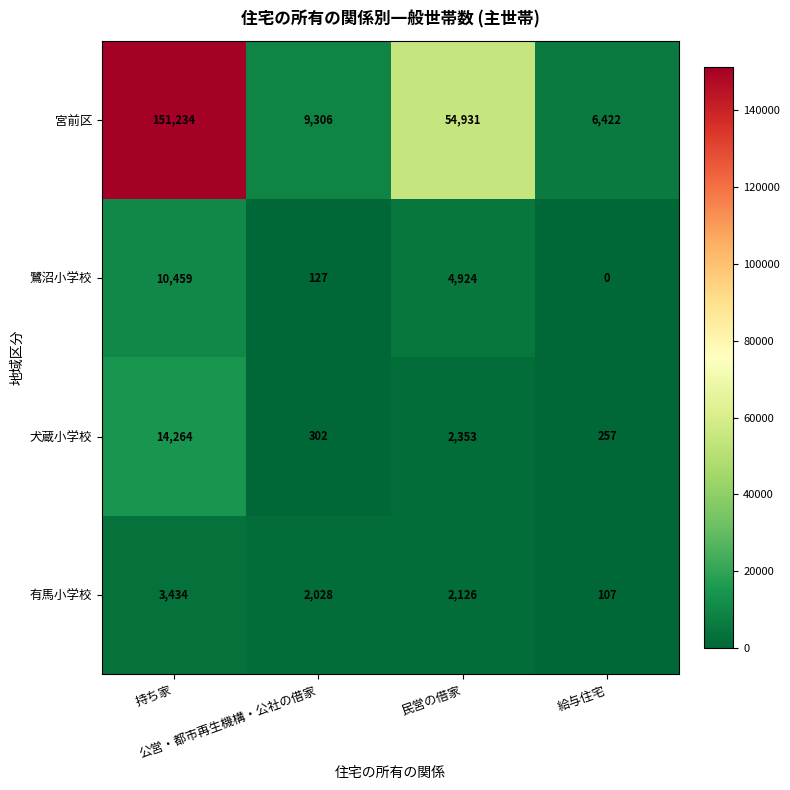

What is the difference between the maximum and minimum values in the 有馬小学校 series?

3327